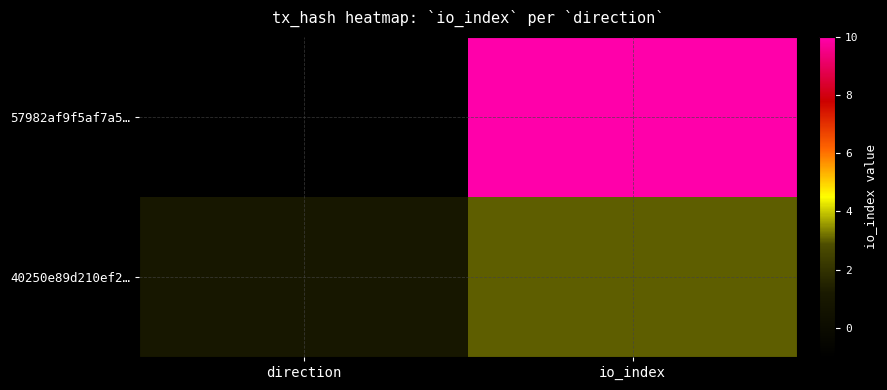

How many distinct data groups are displayed?

2